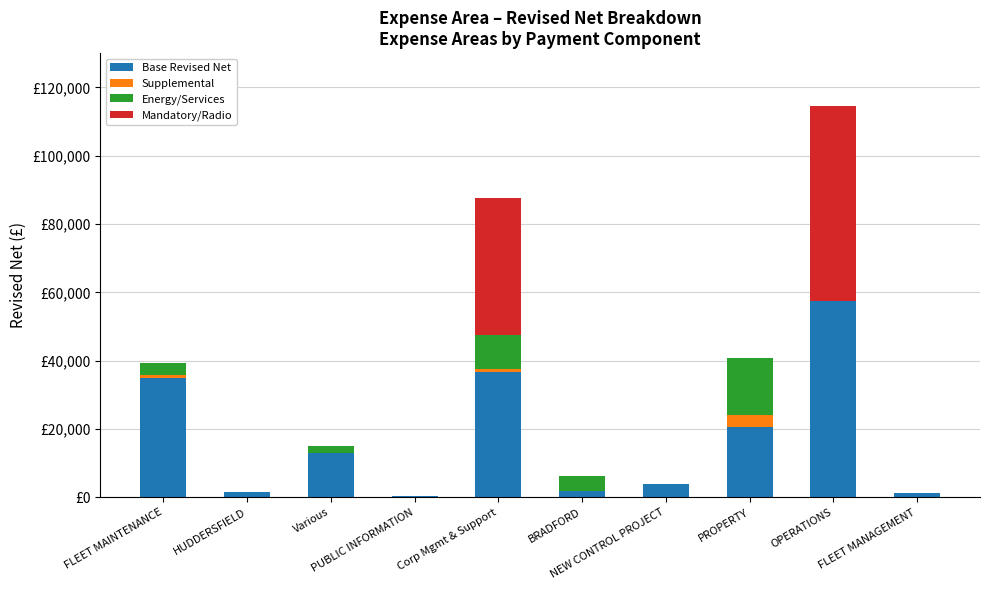

Rank the series by their average value, from highest to lowest.

Base Revised Net, Mandatory/Radio, Energy/Services, Supplemental